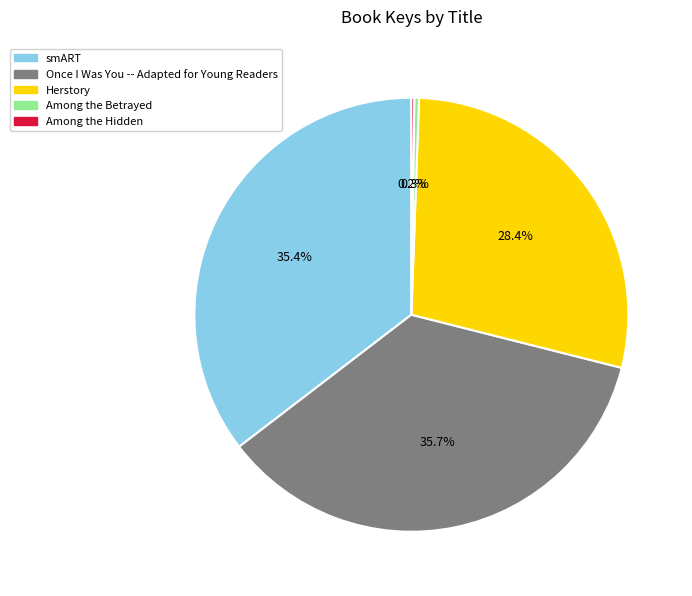

The Among the Betrayed slice represents 0% of the pie. True or false?

True